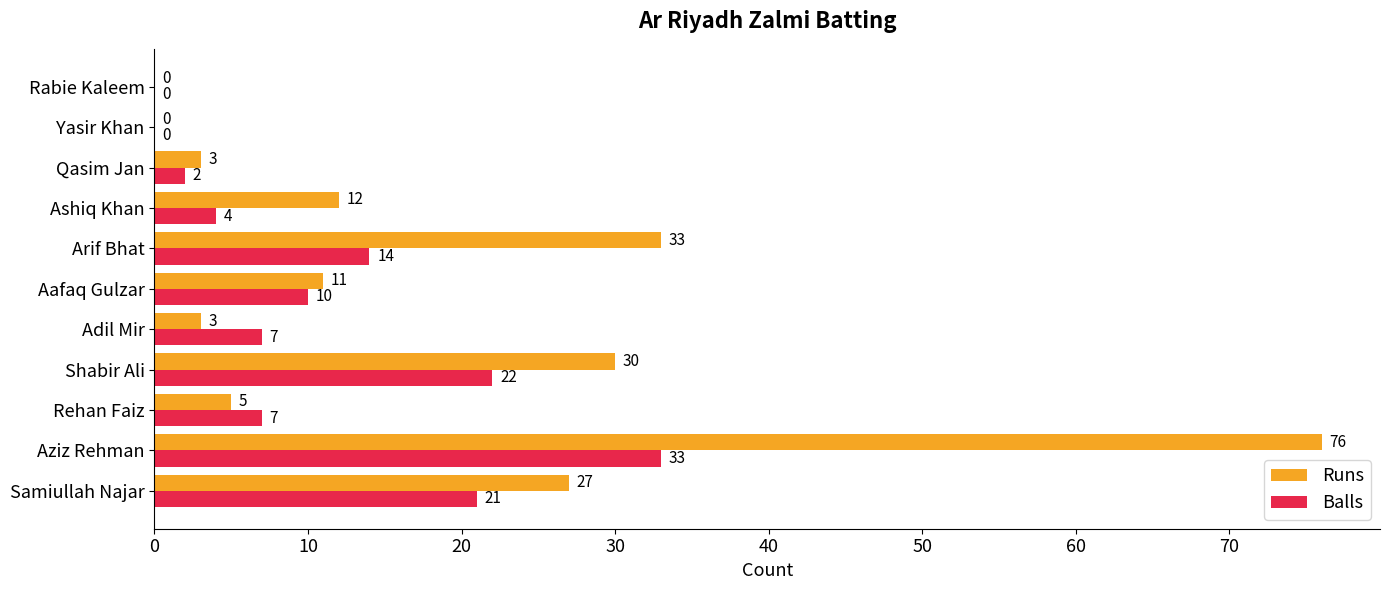

What is the sum of all Runs values?

200